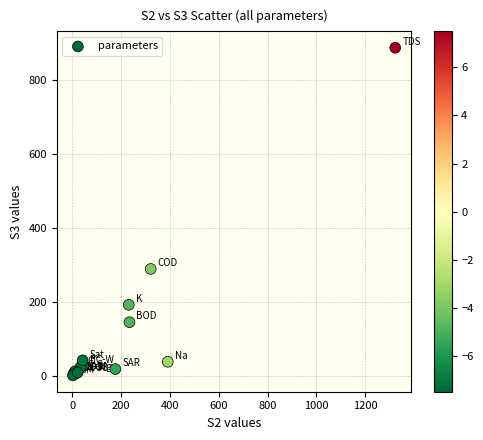

What Y value in the scatter plot is closest to 444?

289.0